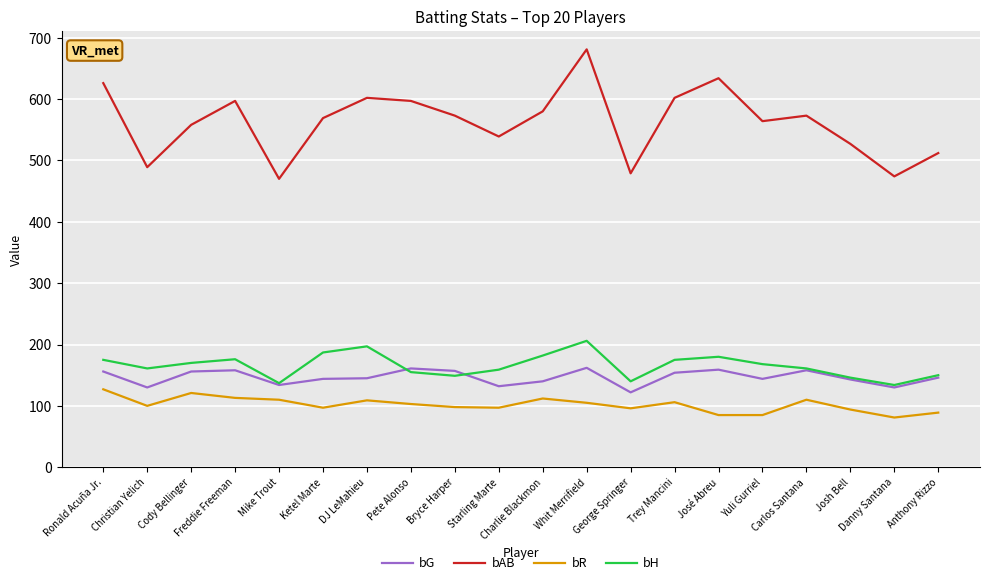

At which category does bAB reach its first local valley?

Christian Yelich